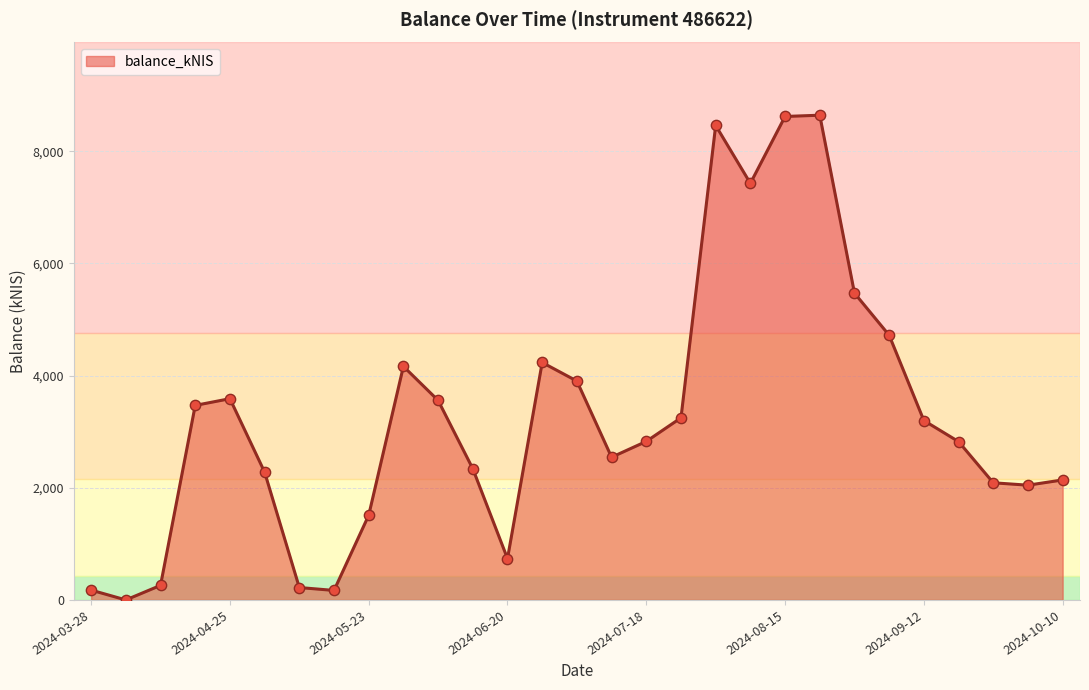

What is the greatest value displayed?

8642.8